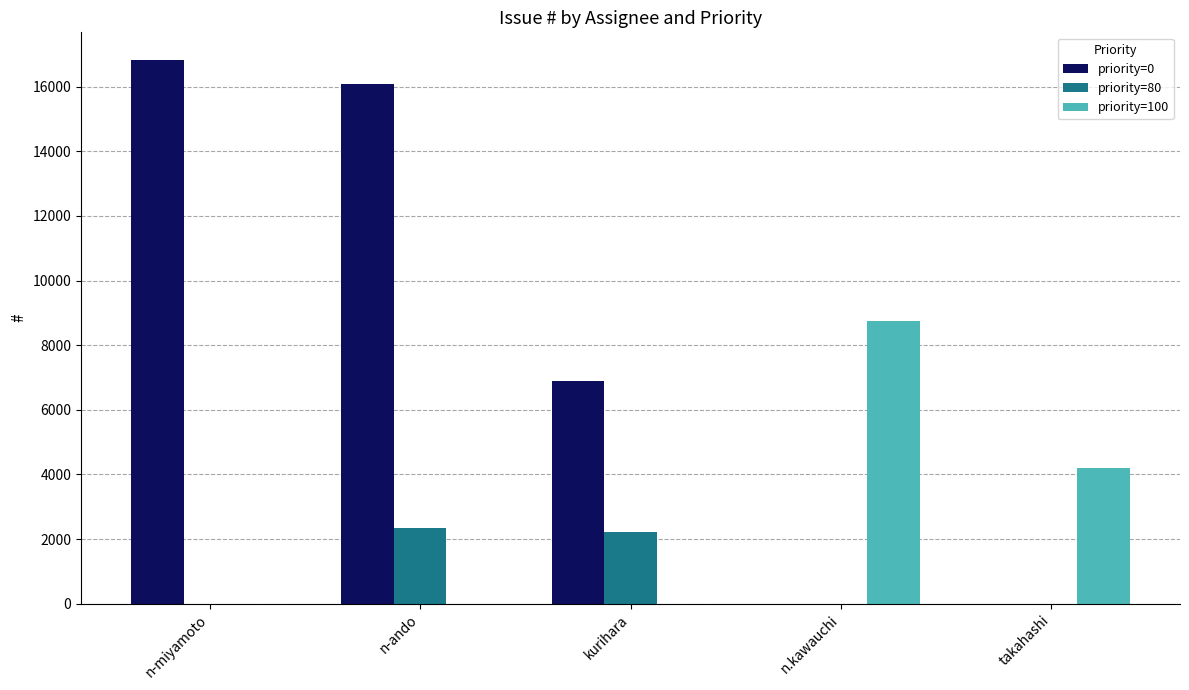

At which category is the sum across all series the highest?

n-ando